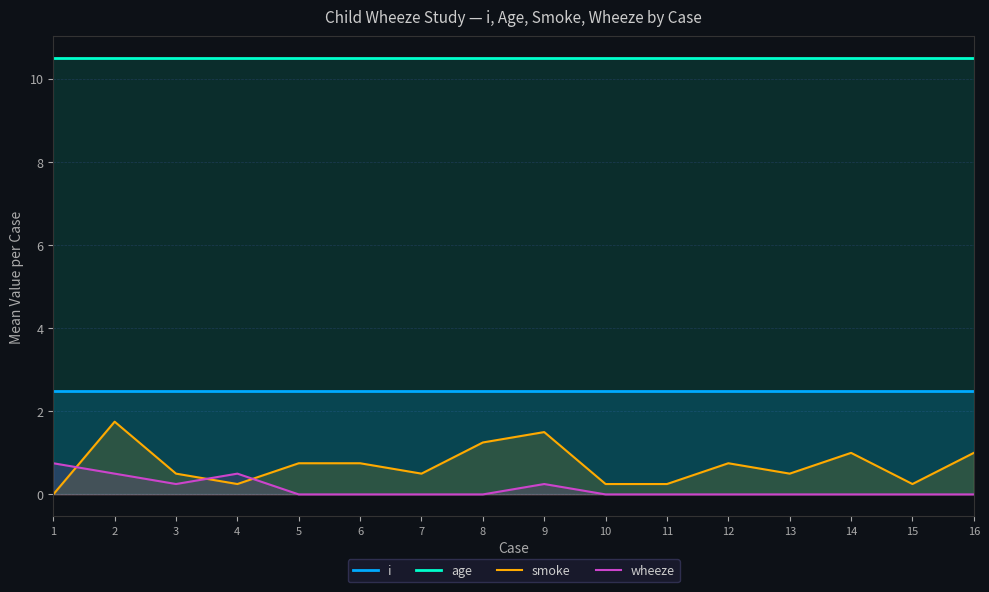

List the series in order of their peak value, lowest first.

wheeze, smoke, i, age